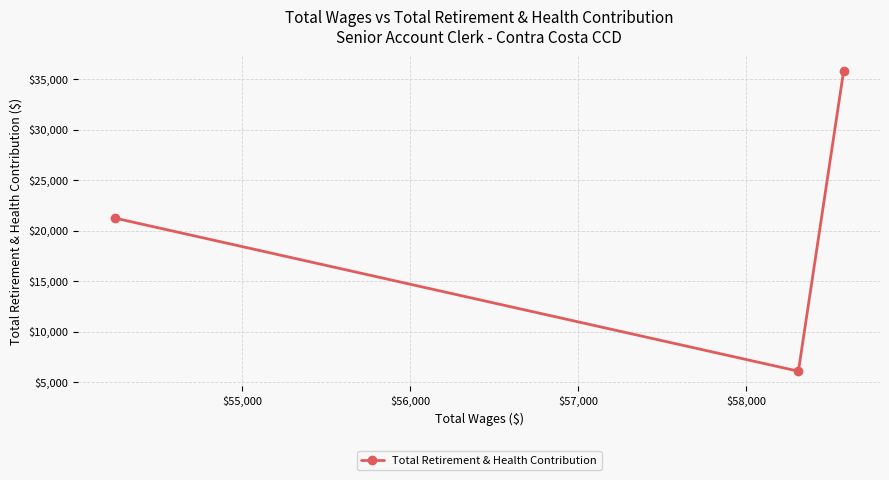

What is the difference between the maximum and second lowest values?

14520